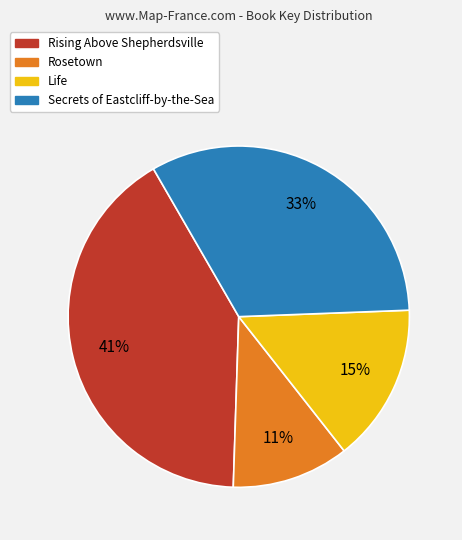

To the nearest percent, what portion does Rising Above Shepherdsville represent?

41%